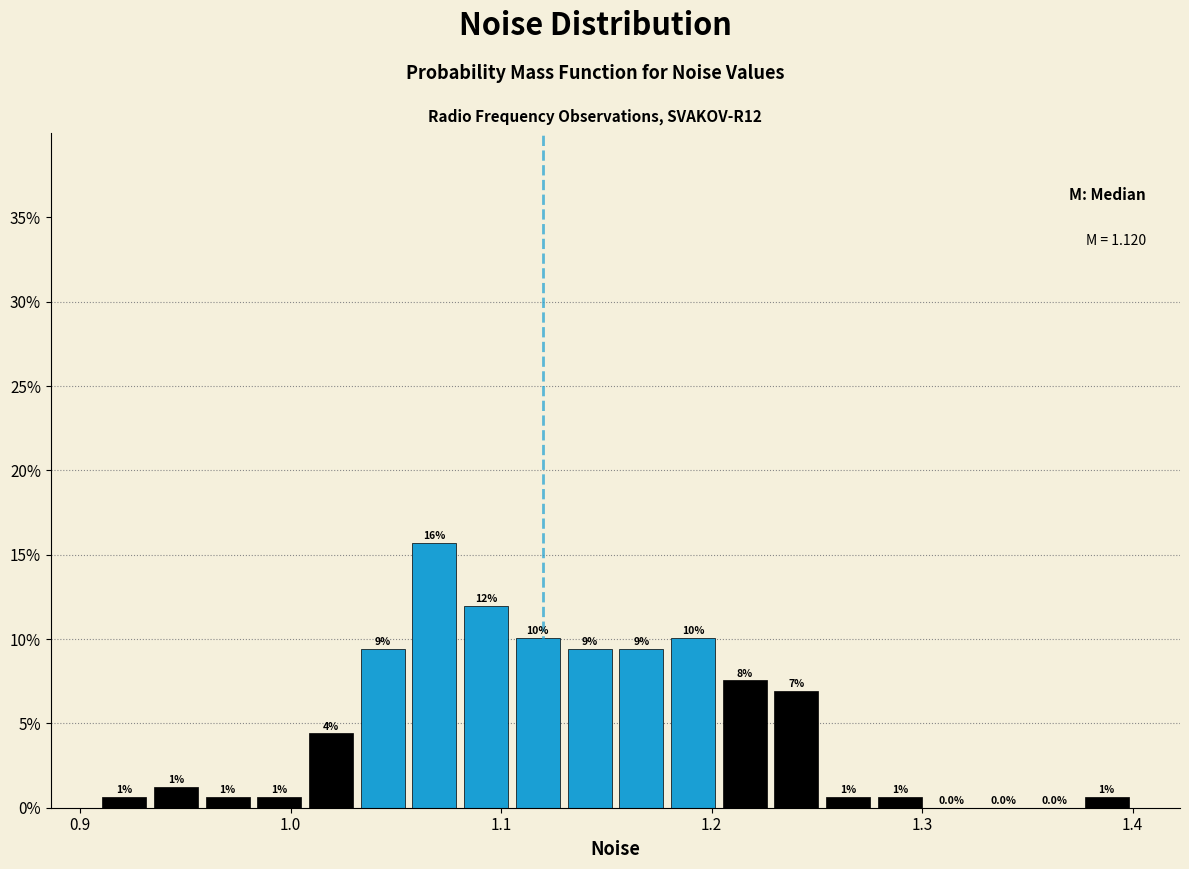

Around what value on the x-axis is the tallest bar? Give the approximate position of its centre, as read against the axis.

1.07